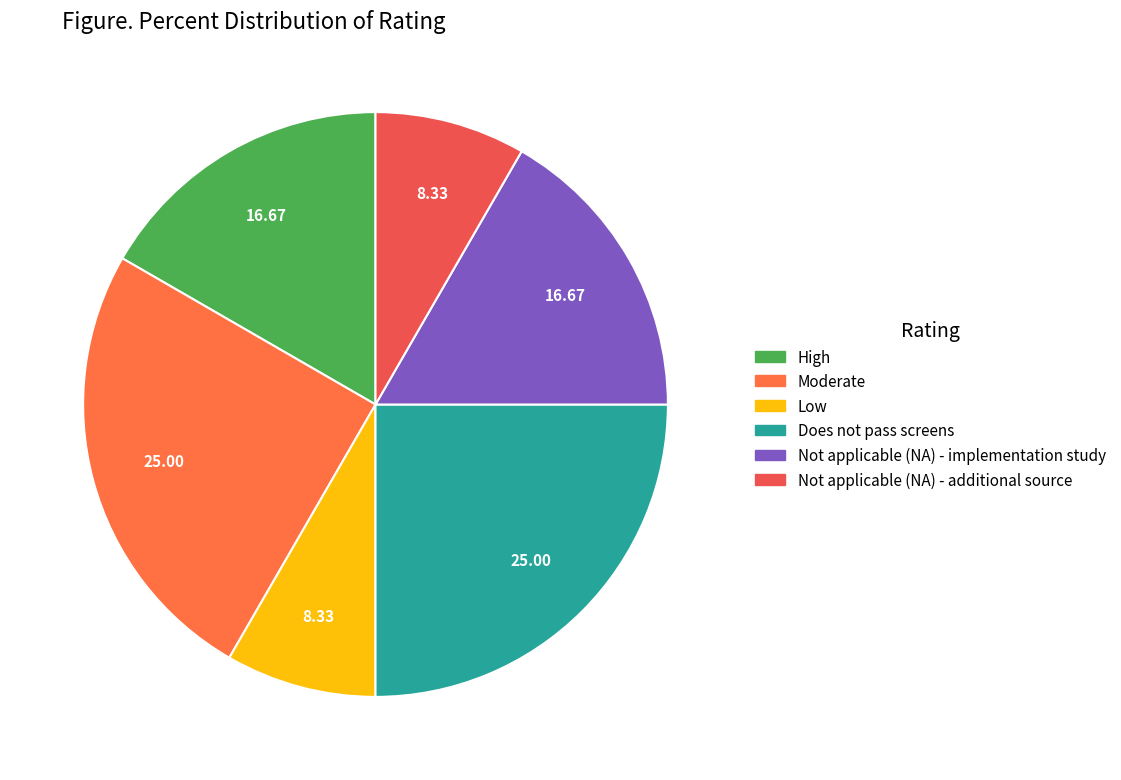

How many segments does this pie chart have?

6